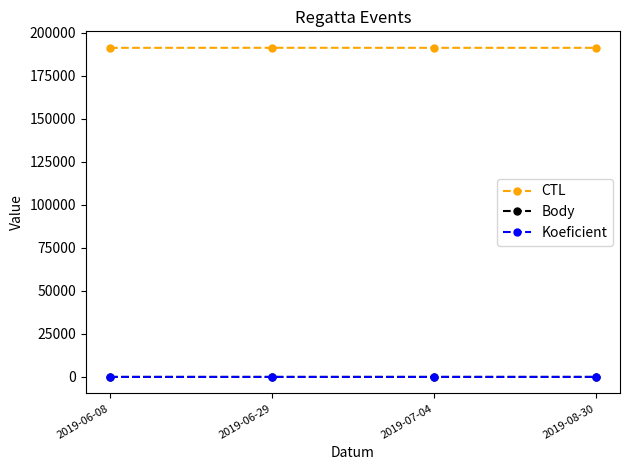

What is the maximum value shown in the chart?

191335